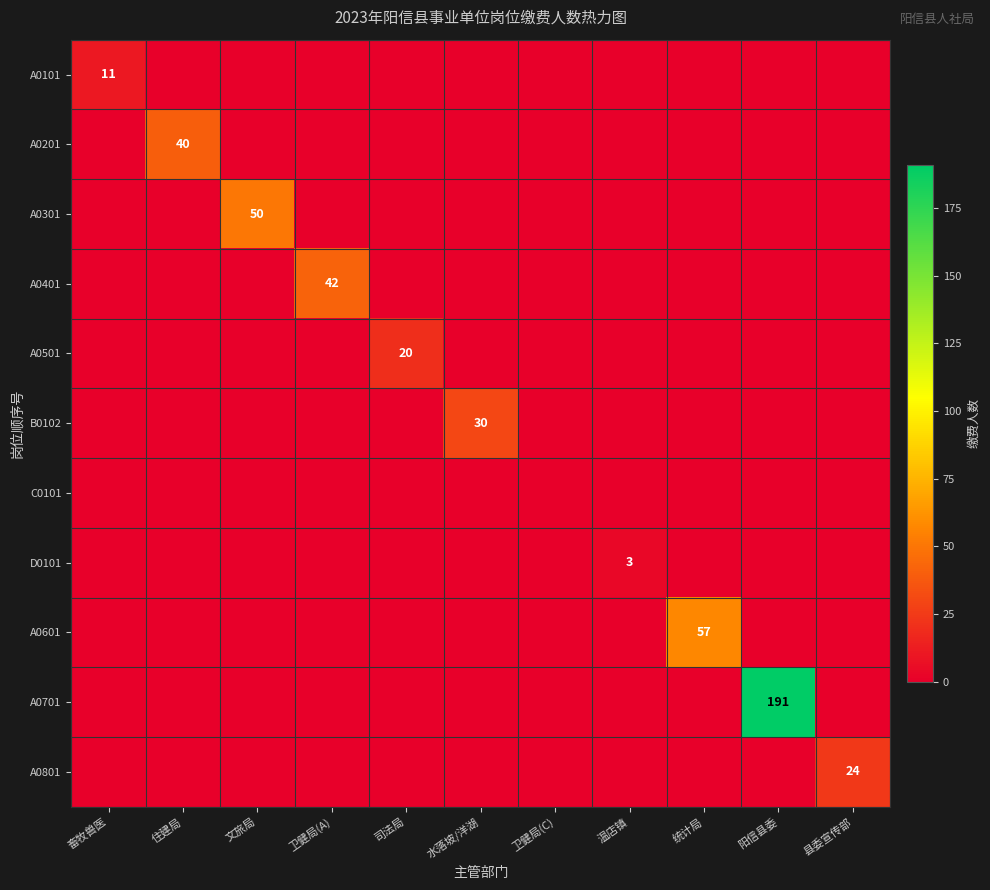

How many data points in A0101 are above 0?

1